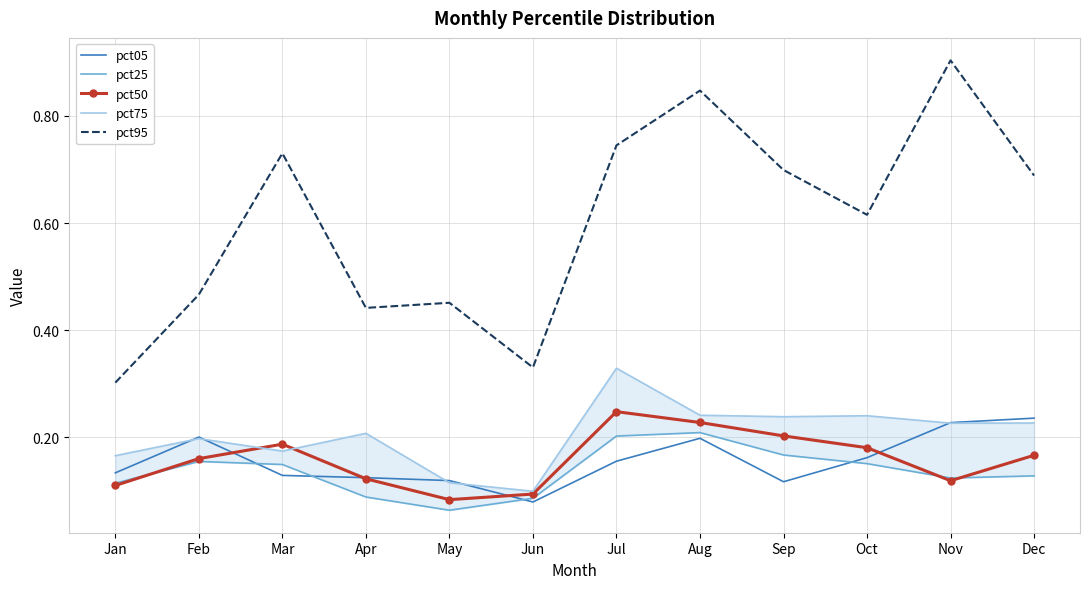

What is the average value of the pct50 series?

0.2